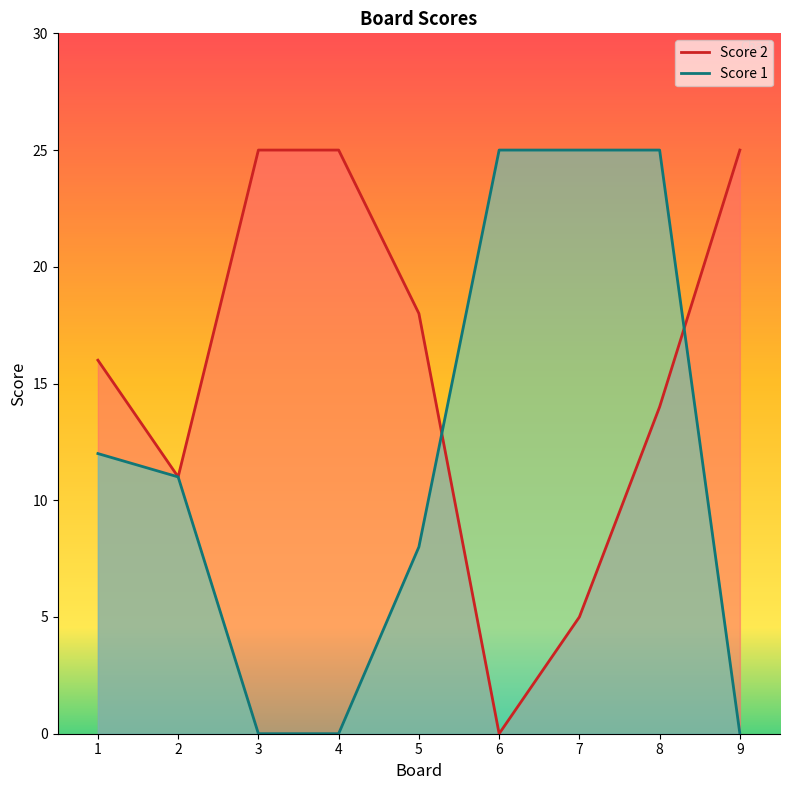

Which series has the largest total across all categories?

Score 2 line